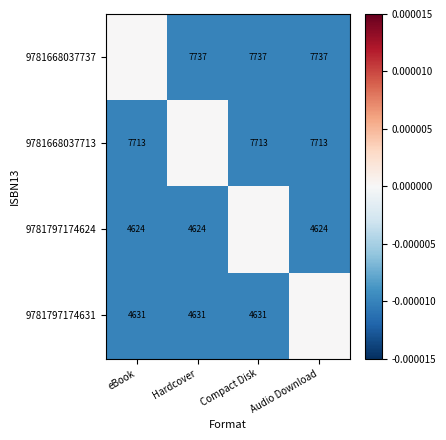

Rank the categories by 9781797174624 value from highest to lowest.

Compact Disk, eBook, Hardcover, Audio Download